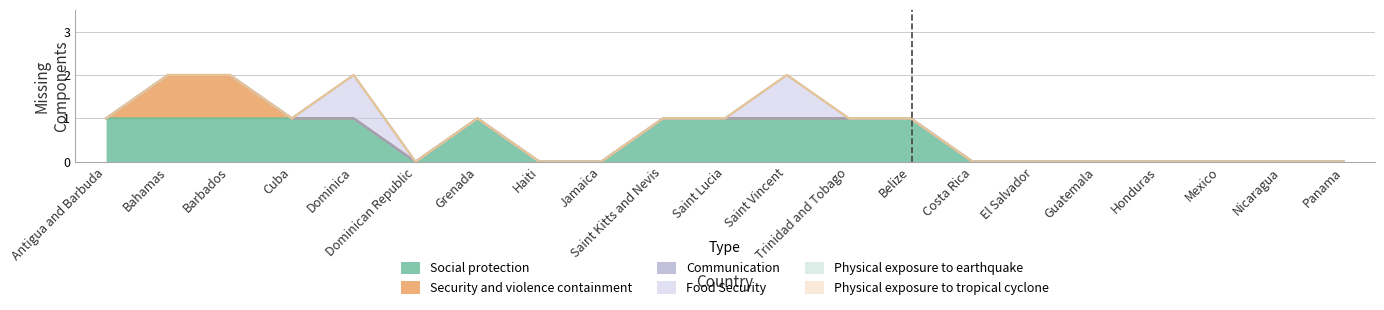

True or false: Food Security has more than 2 points higher than both neighbors.

False